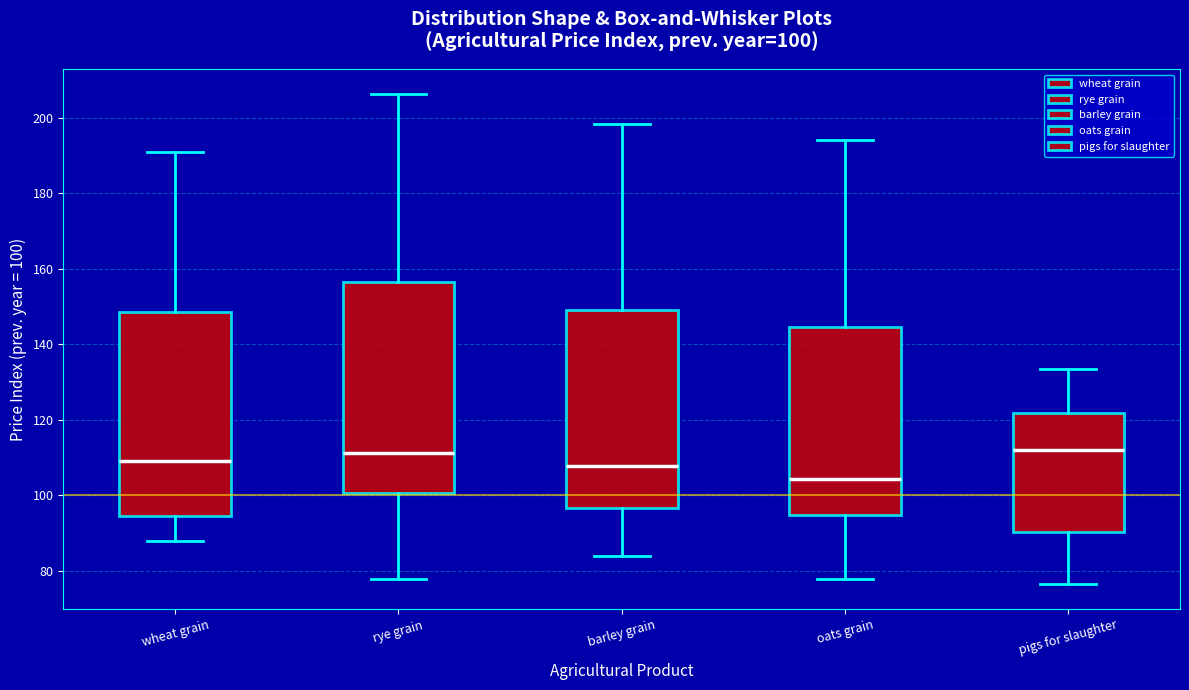

Which box's median line is the lowest?

oats grain